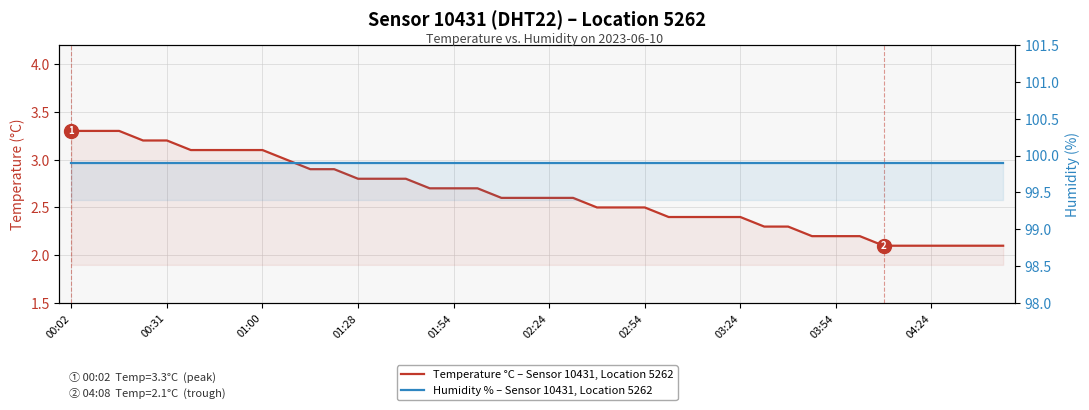

True or false: Temperature °C – Sensor 10431, Location 5262 has more than 2 interior local peaks.

False